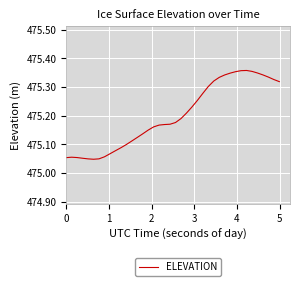

Does the chart have visible grid lines?

Yes